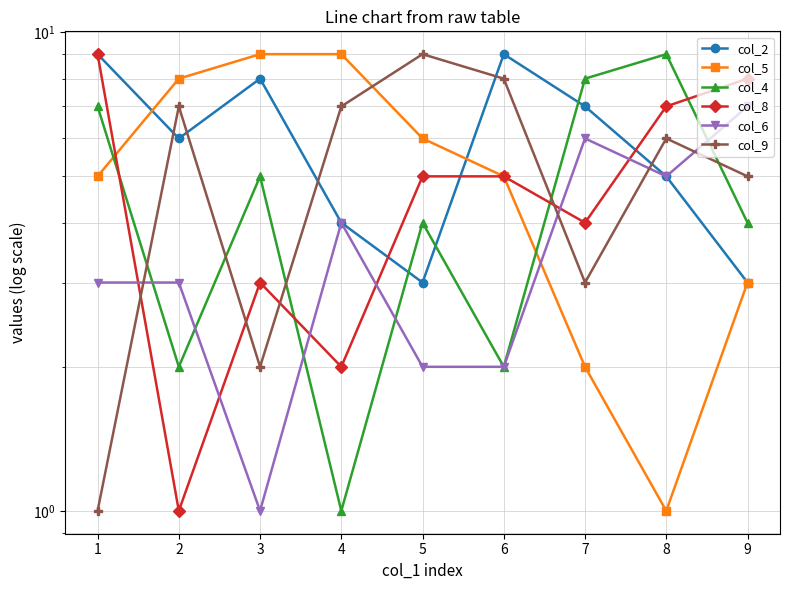

Read the col_5 value at 1.

5